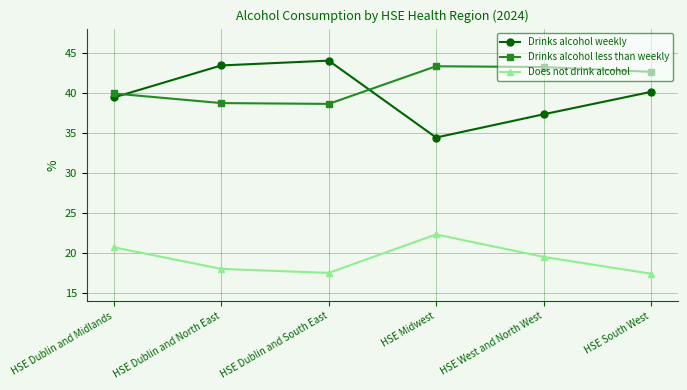

Which series has the widest spread of values?

Drinks alcohol weekly